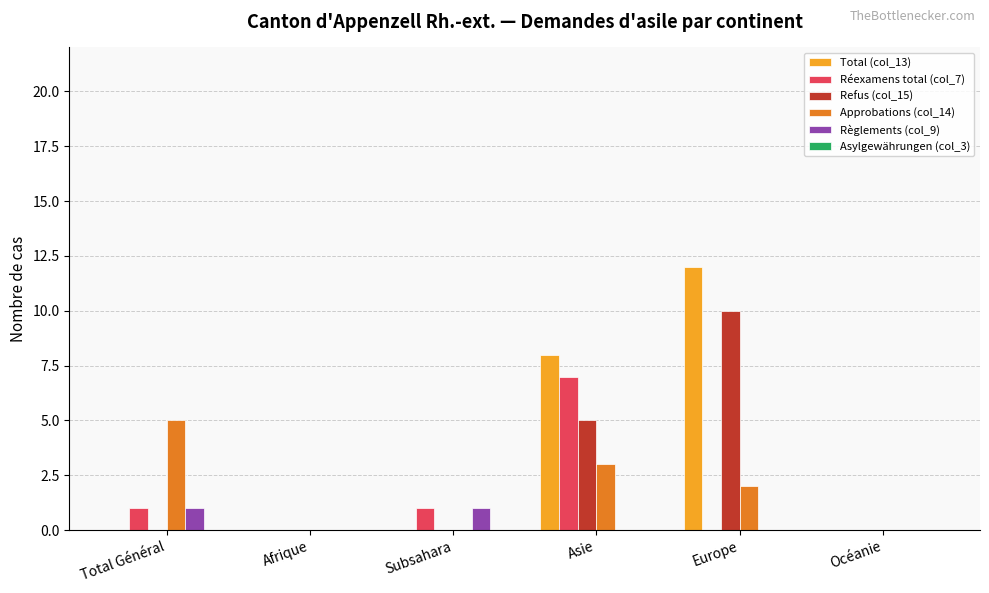

Between Total Général and Europe, which series saw the biggest shift?

Total (col_13)